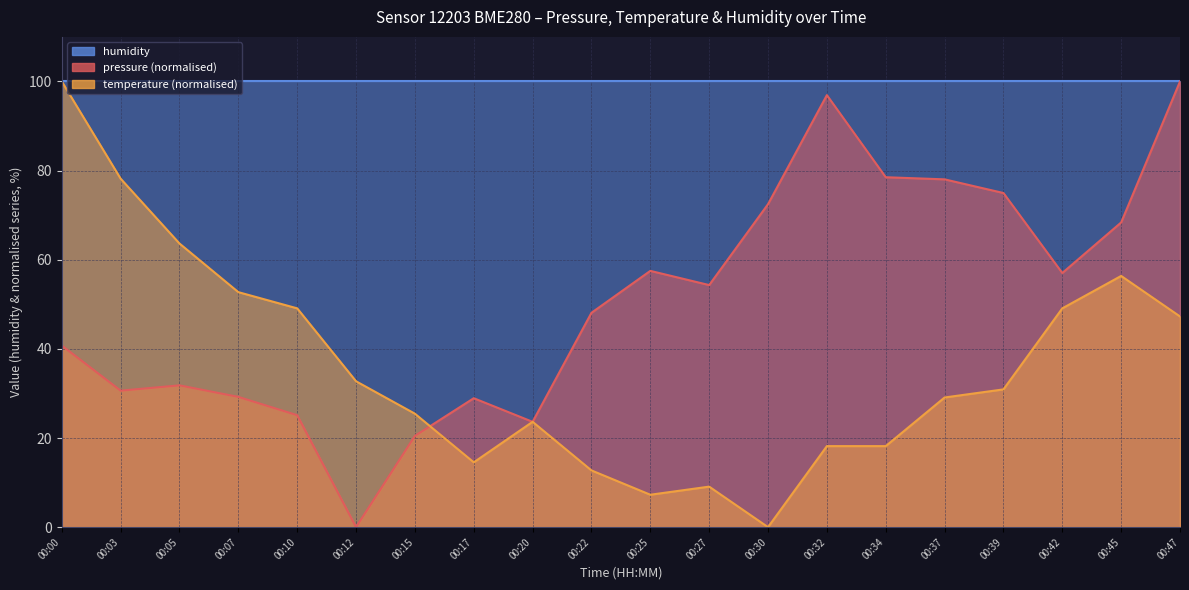

Rank the categories by temperature value from highest to lowest.

00:00, 00:03, 00:05, 00:45, 00:07, 00:10, 00:42, 00:47, 00:12, 00:39, 00:37, 00:15, 00:20, 00:32, 00:34, 00:17, 00:22, 00:27, 00:25, 00:30